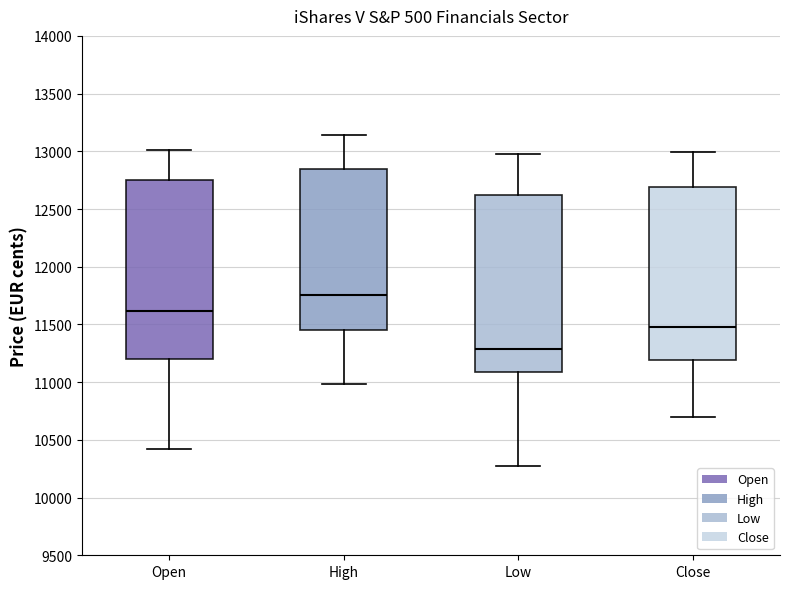

Which box has the lowest median line?

Low